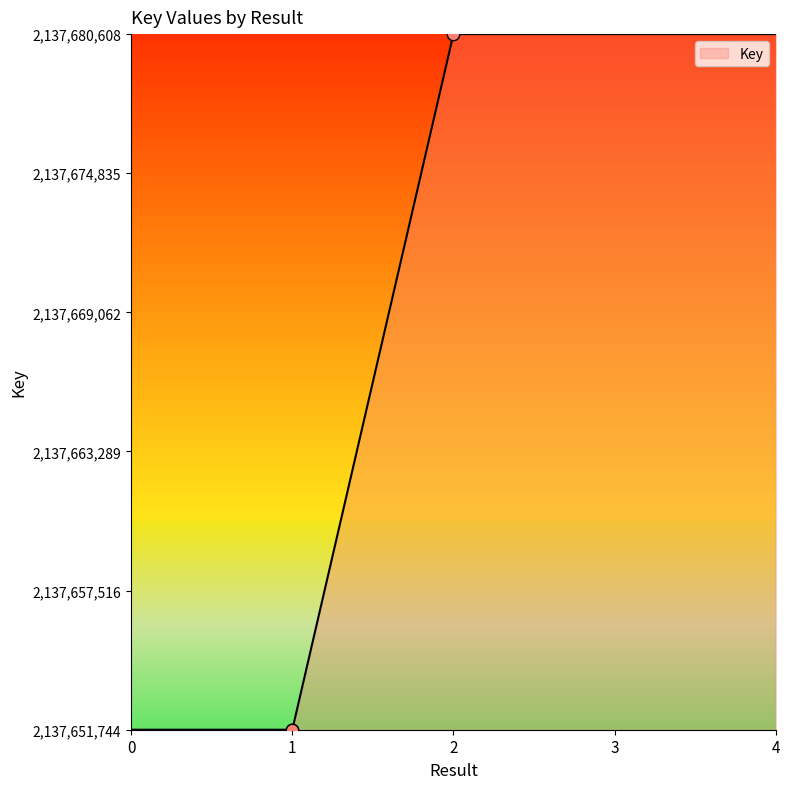

Between 2 and 1, which is larger?

2